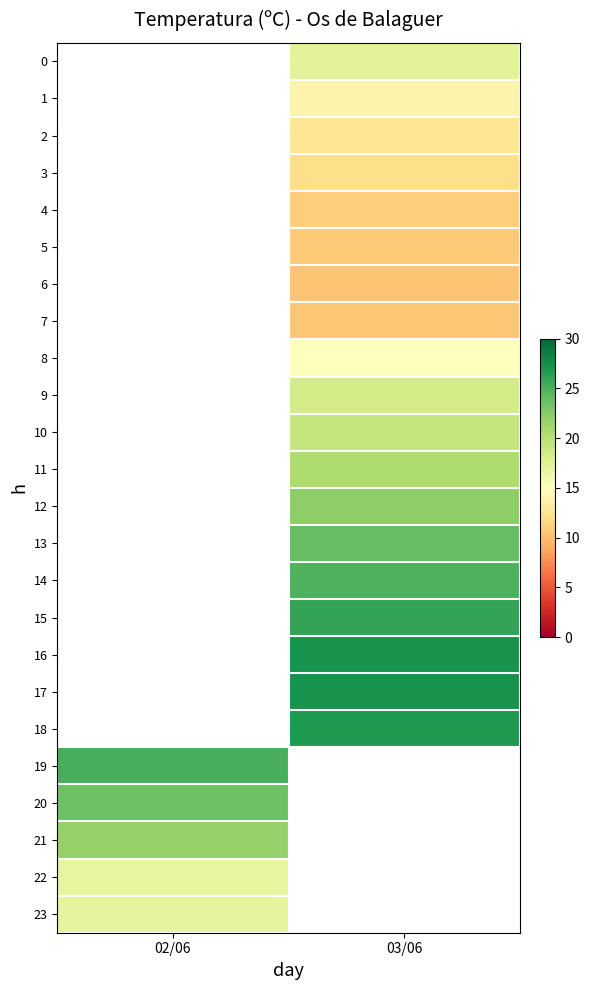

What is the maximum value shown in the chart?

27.2